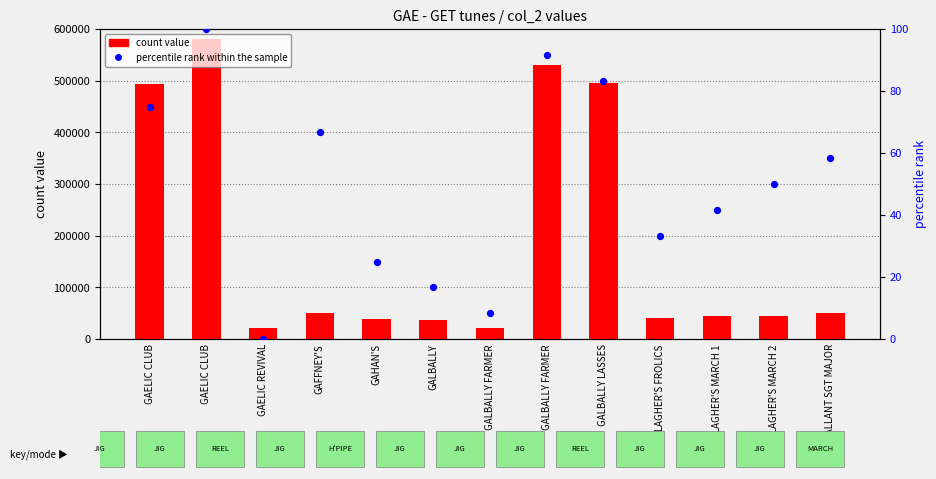

What are all the series names shown in the legend?

count value, percentile rank within the sample